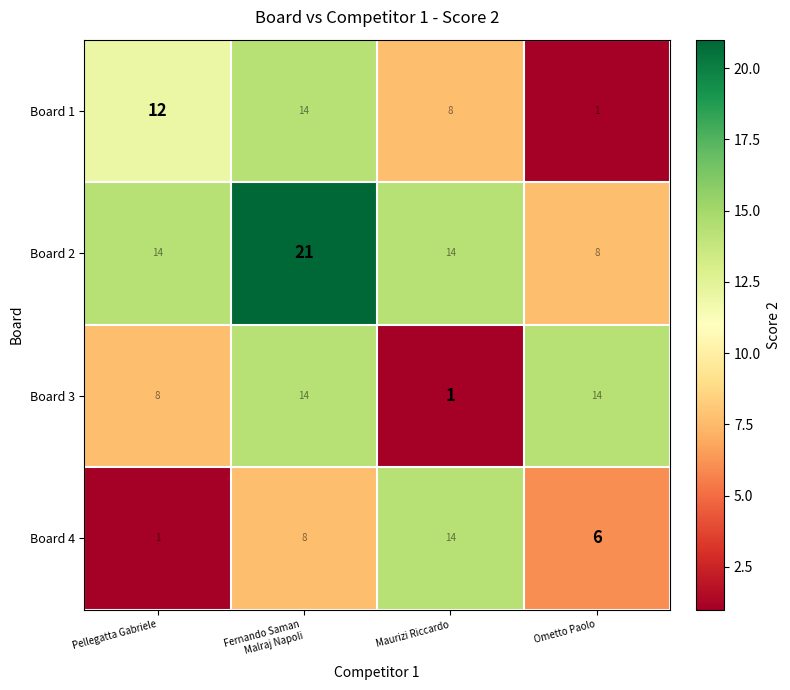

What is the spread (max minus min) of values at Fernando Saman
Malraj Napoli?

13